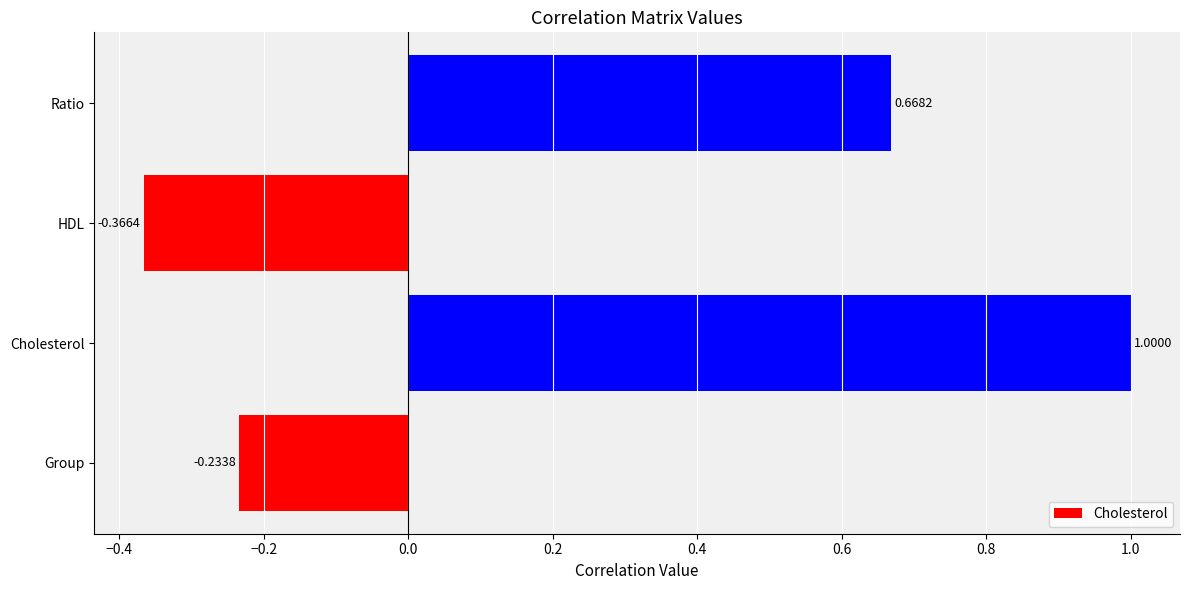

Where is the data nearest to the value 0?

Group